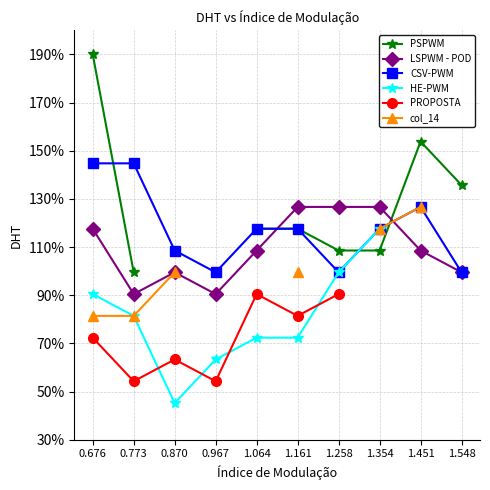

How many lines are shown in the chart?

6